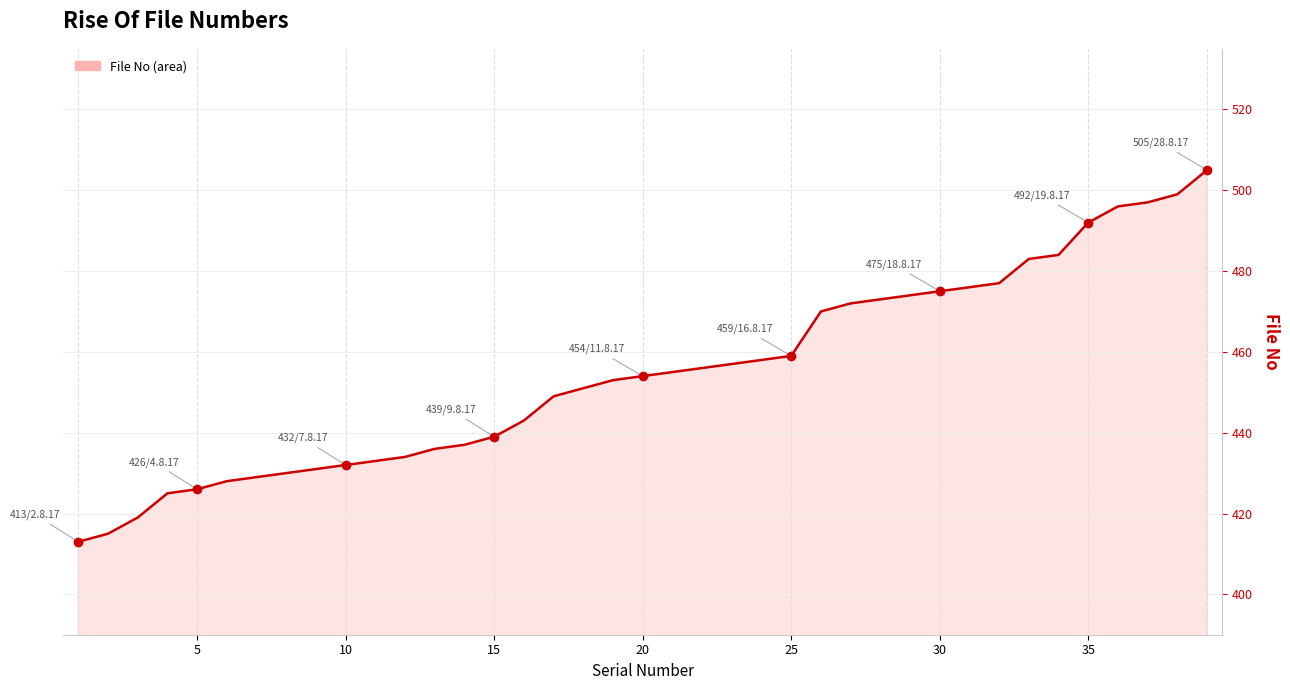

How many lines are shown in the chart?

1